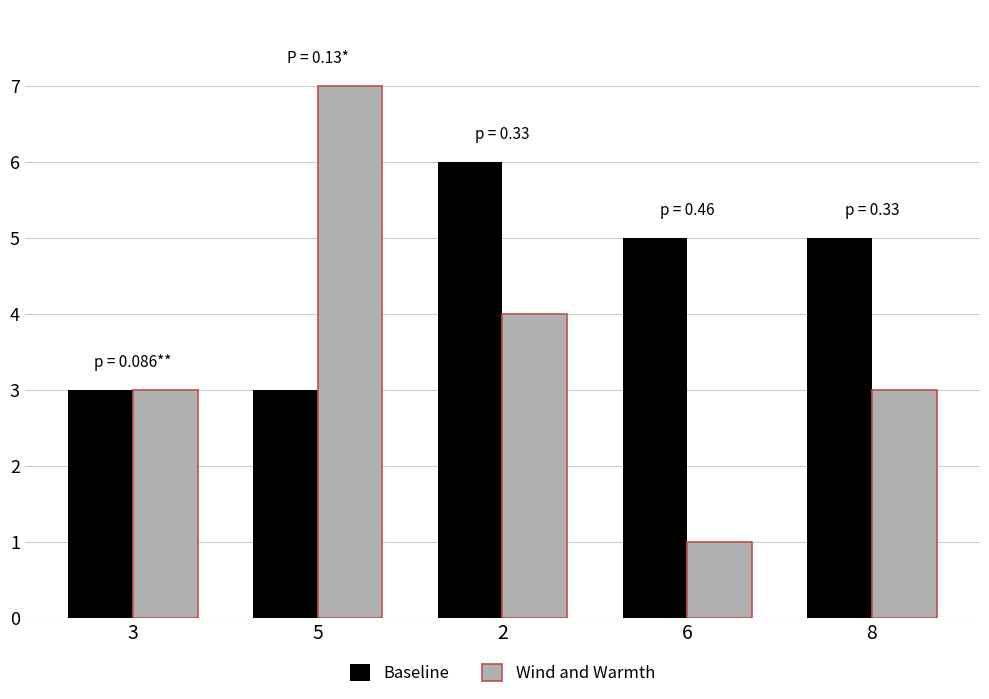

What is the value of the Baseline bar at the 5th from the left?

5